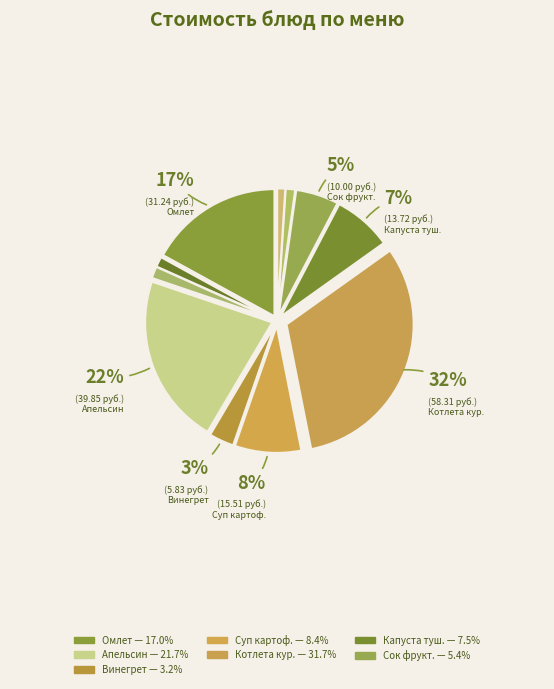

What is the change in value from Чай черный с сахаром to Хлеб пшеничный (завтрак)?

+0.4